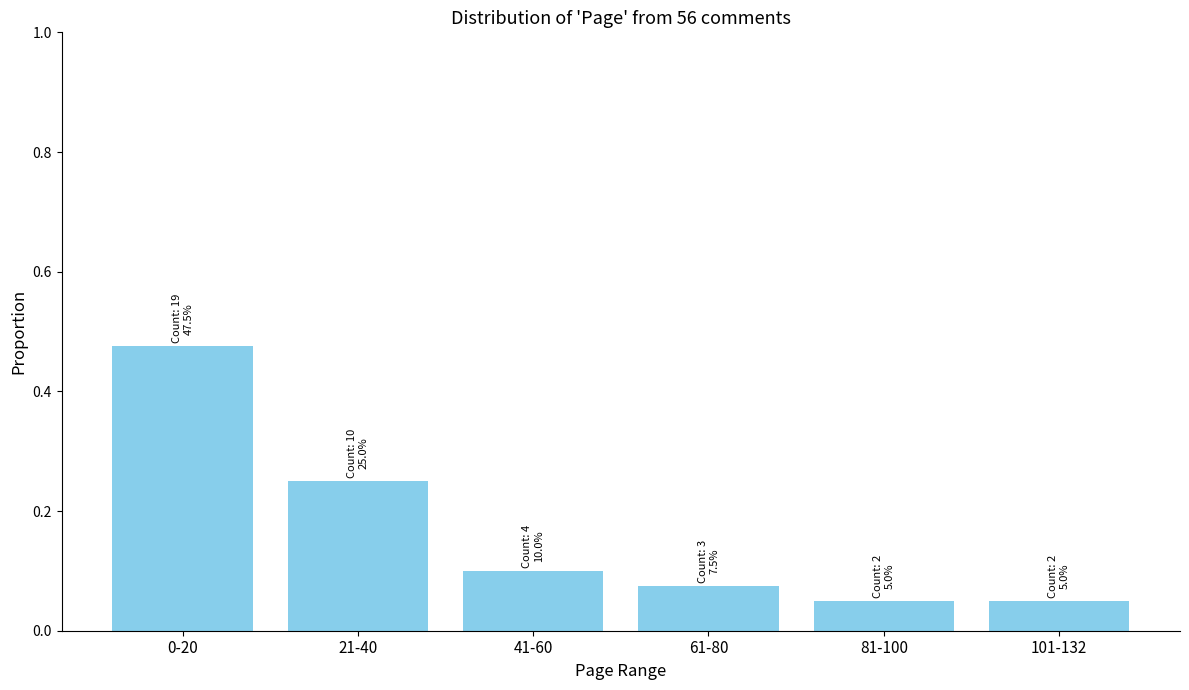

What position from the left is 21-40?

2